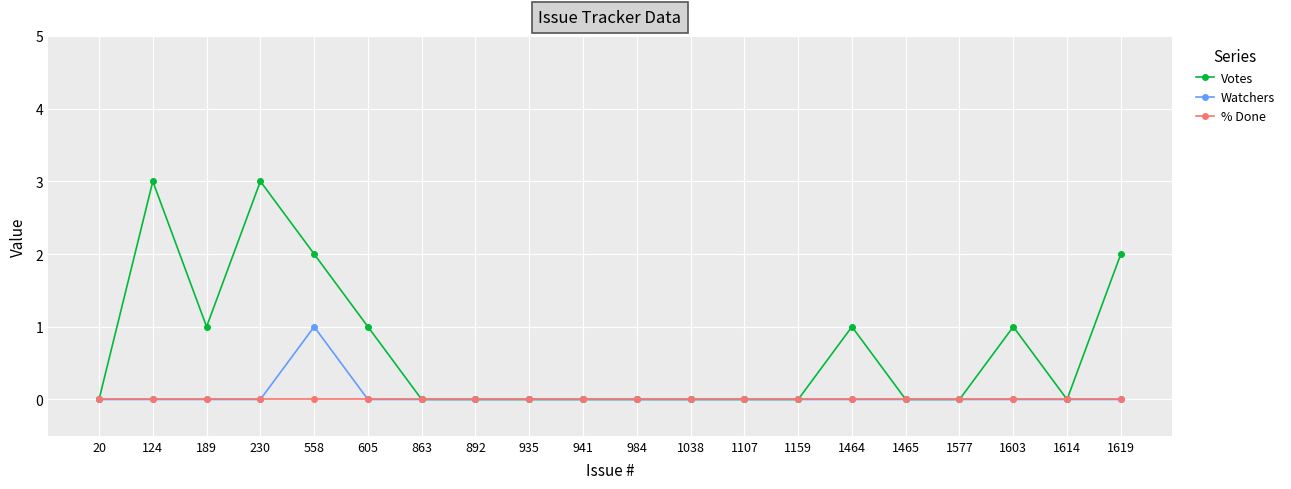

Between 1603 and 1619, which series saw the biggest shift?

Votes